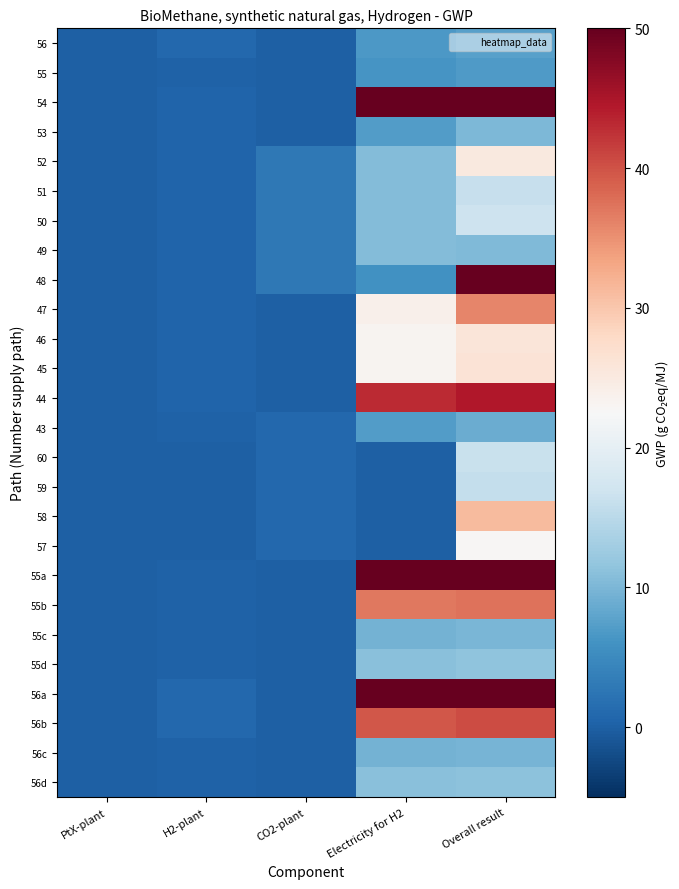

What is the total value across all series at PtX-plant?

0.3